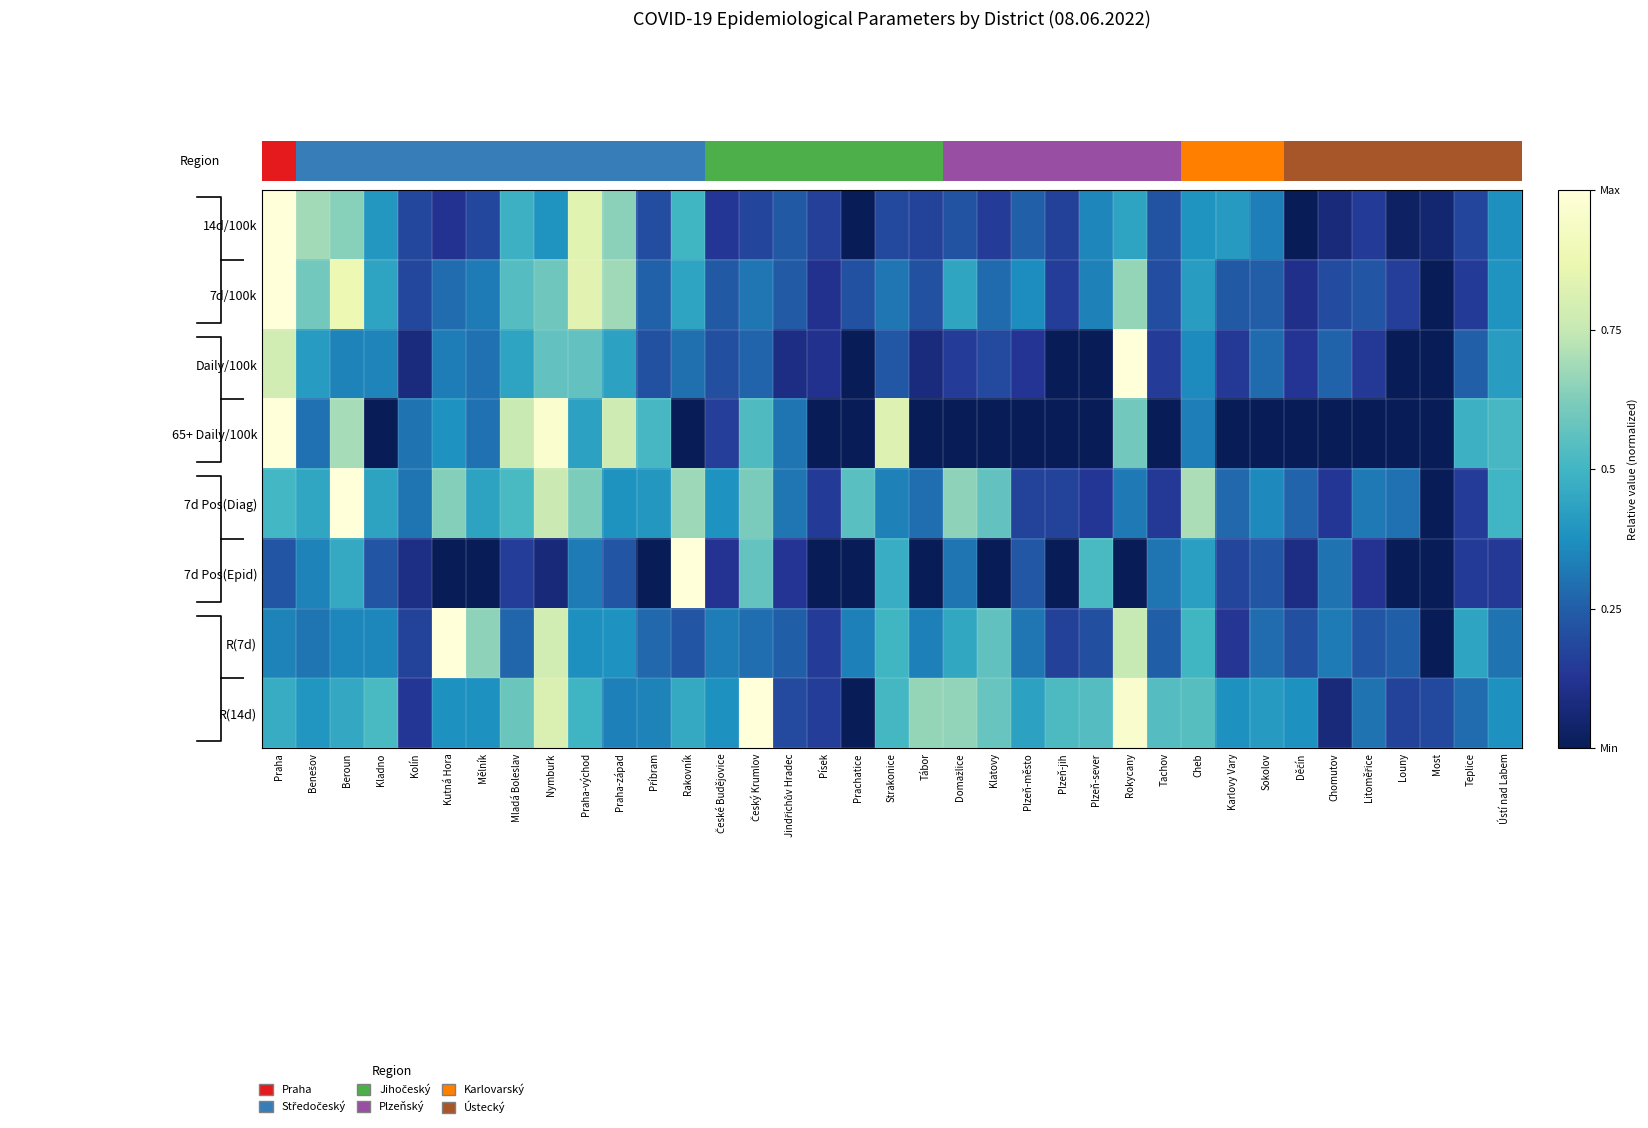

How many values in the R(14d) series exceed 0?

36